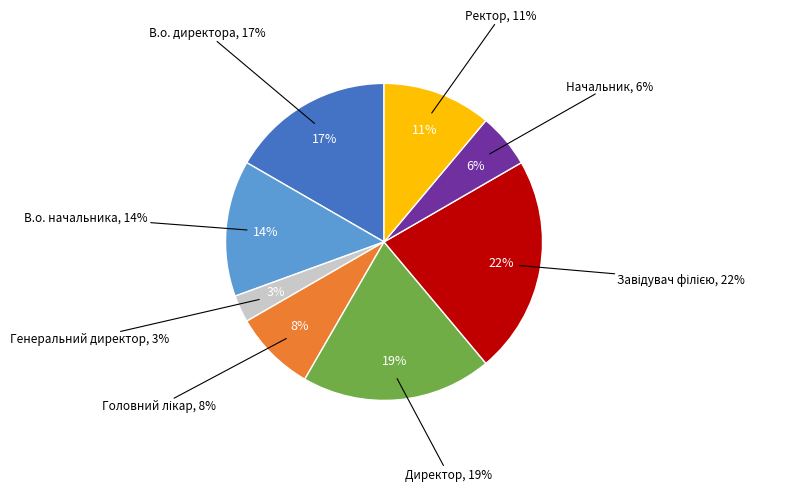

What percentage is the Ректор slice, to the nearest percent?

11%